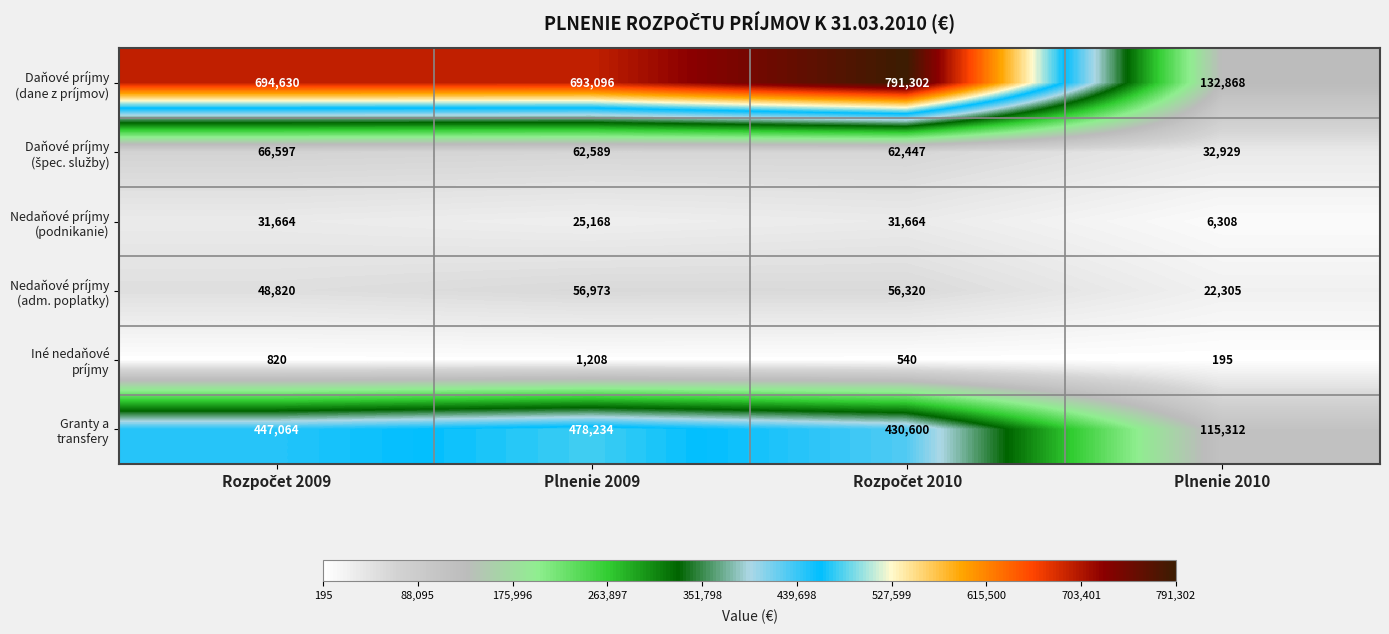

What is the maximum value shown in the chart?

791302